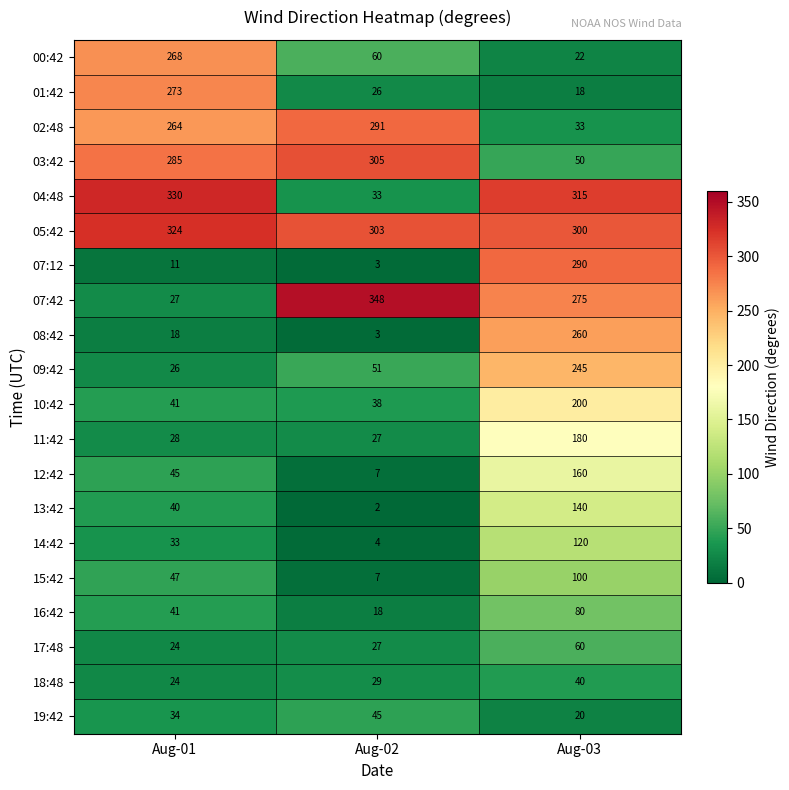

Rank the categories by 08:42 value from lowest to highest.

Aug-02, Aug-01, Aug-03